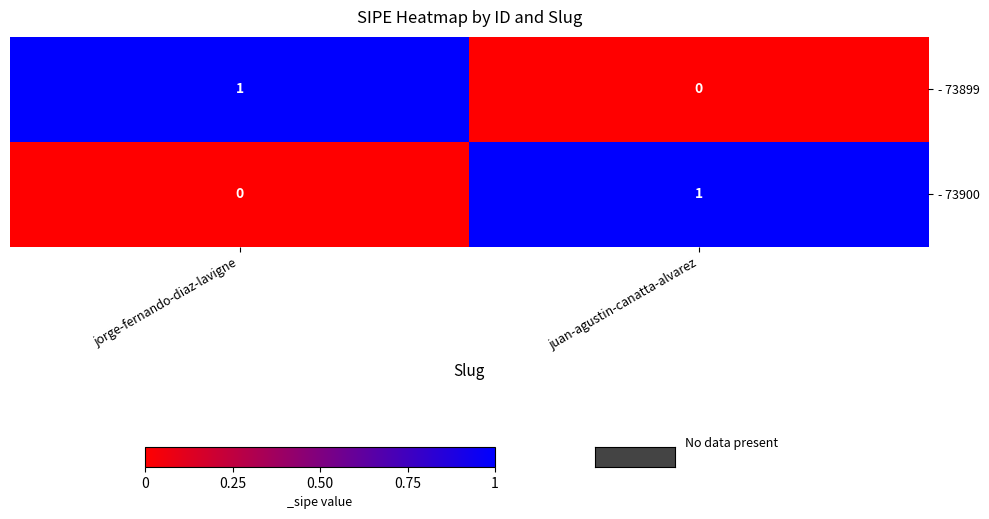

Is the value of - 73899 at juan-agustin-canatta-alvarez greater than the value of - 73900 at juan-agustin-canatta-alvarez?

No